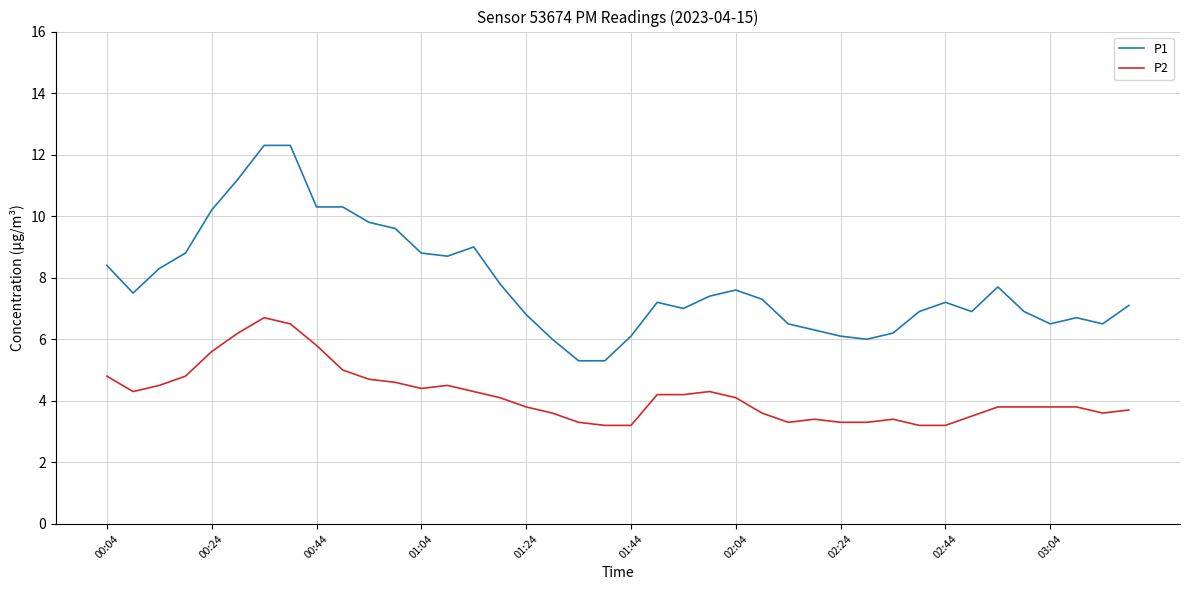

What is the highest value of the P2 series?

6.7